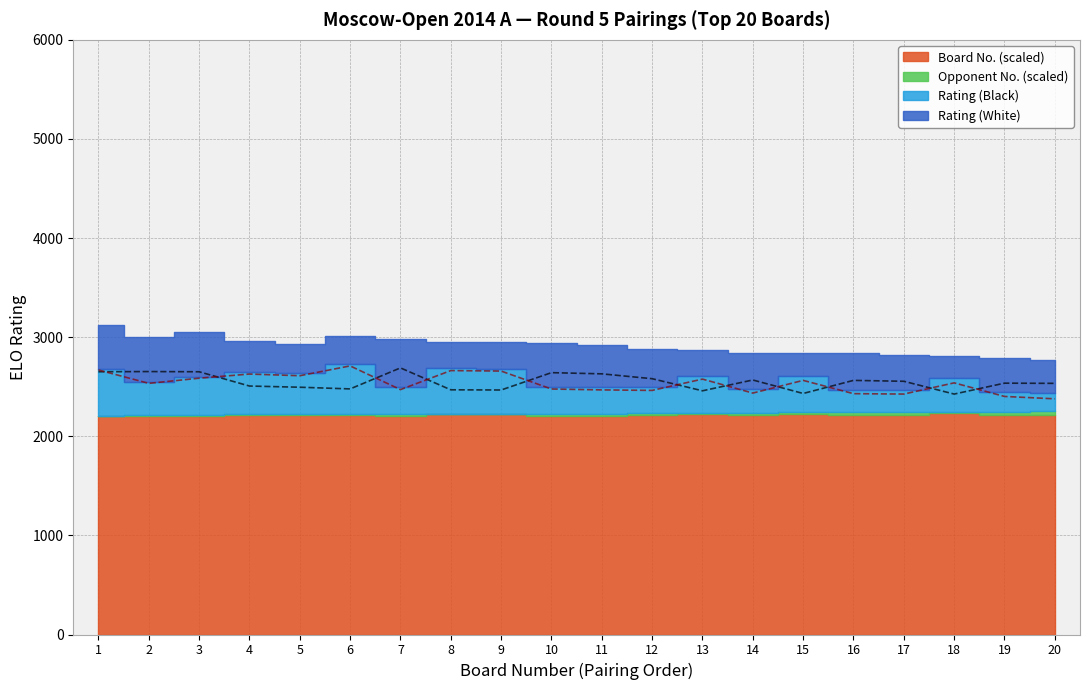

True or false: Rating (Black) has a value of 4106 at 2.

False